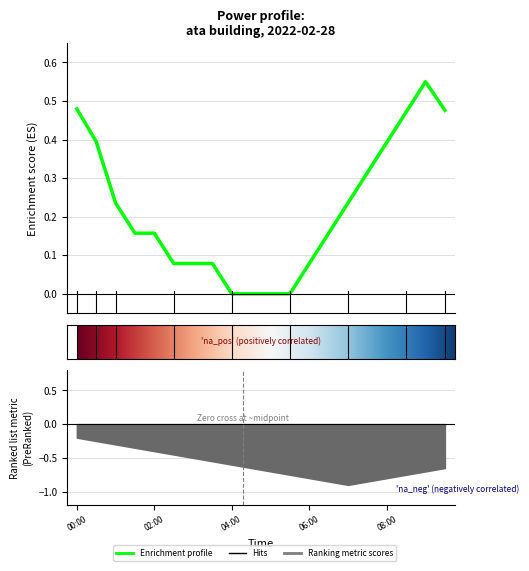

Is it true that the value at 07:00 is 0.2?

True